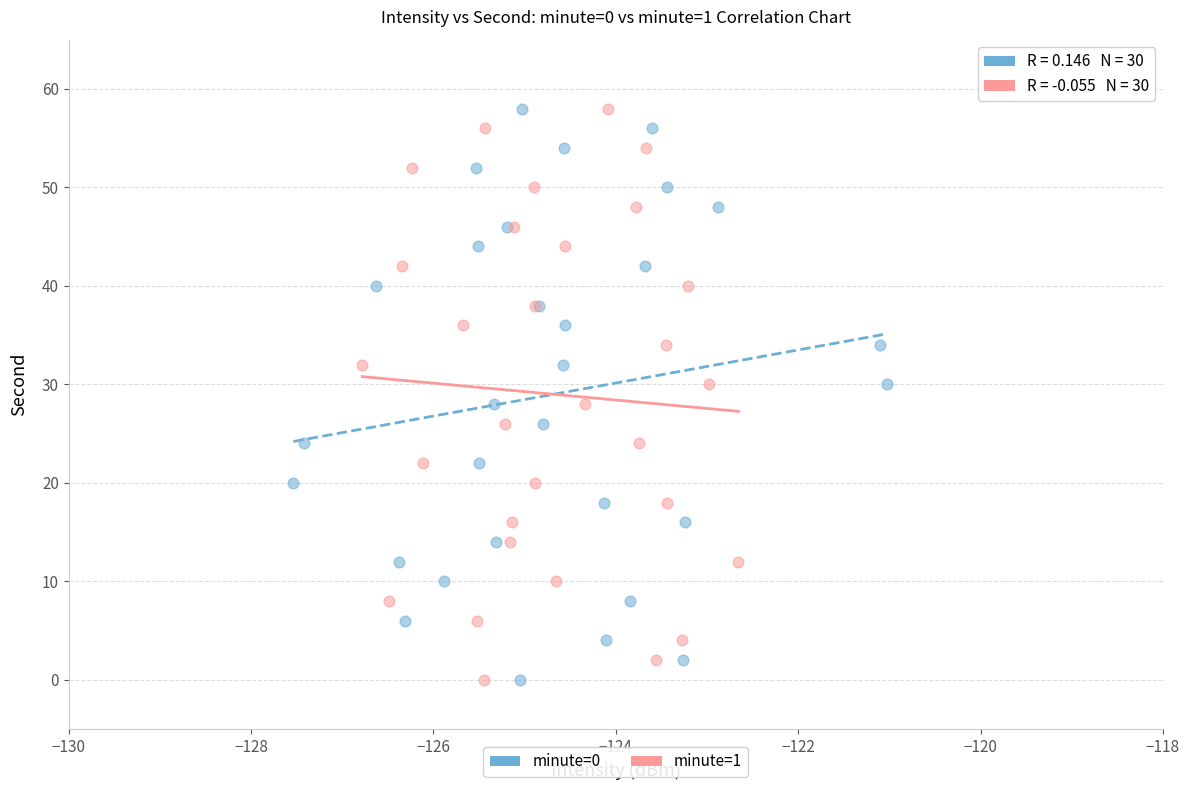

What are all the series names shown in the legend?

minute=0, minute=1